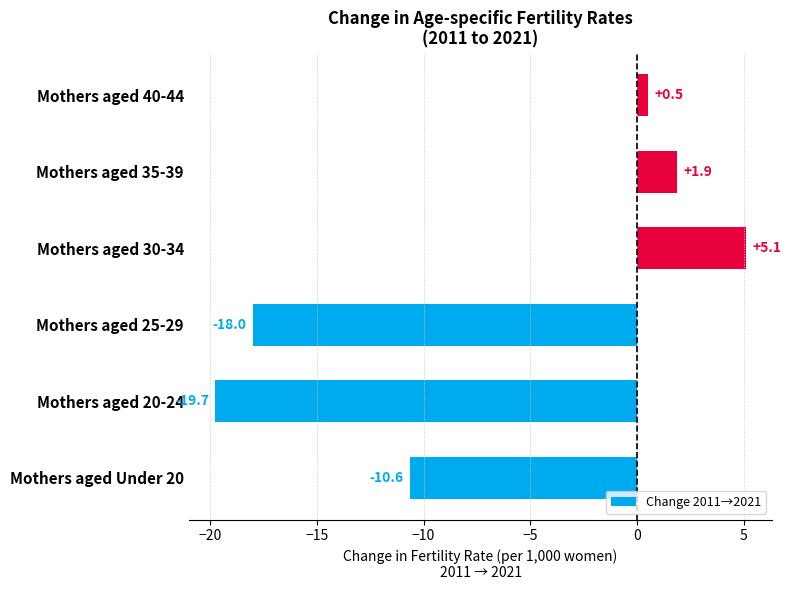

At which category does the chart reach its minimum across all series?

Mothers aged 20-24